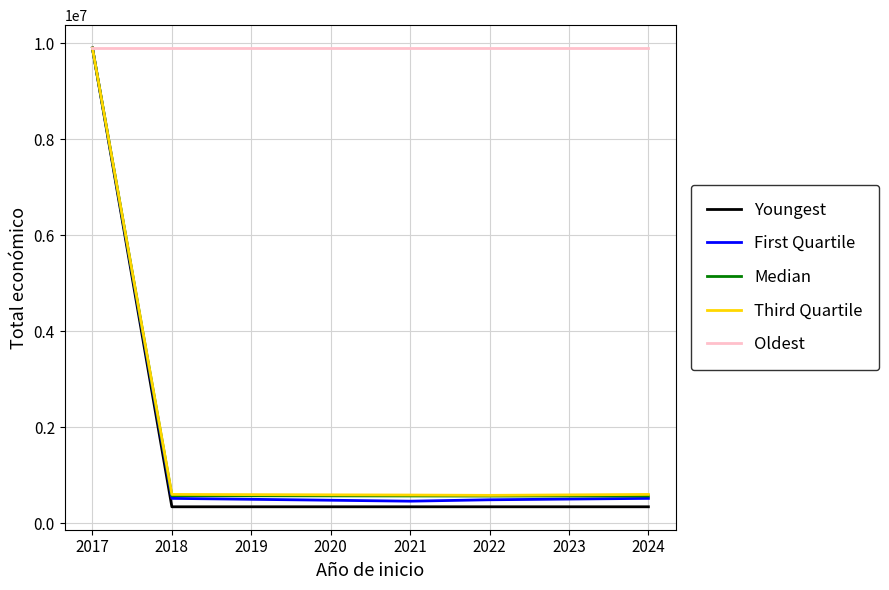

What is the spread (max minus min) of values at 2021?

9558075.0